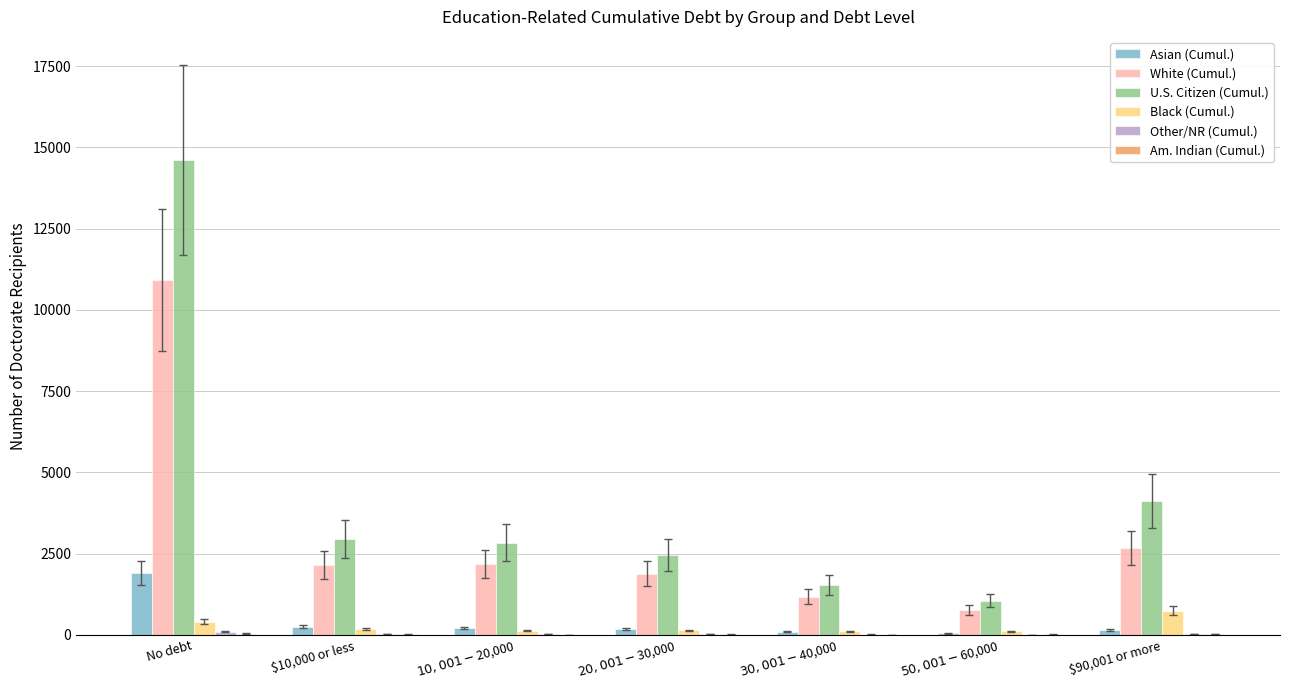

What is the sum of all Black (Cumul.) values?

1777